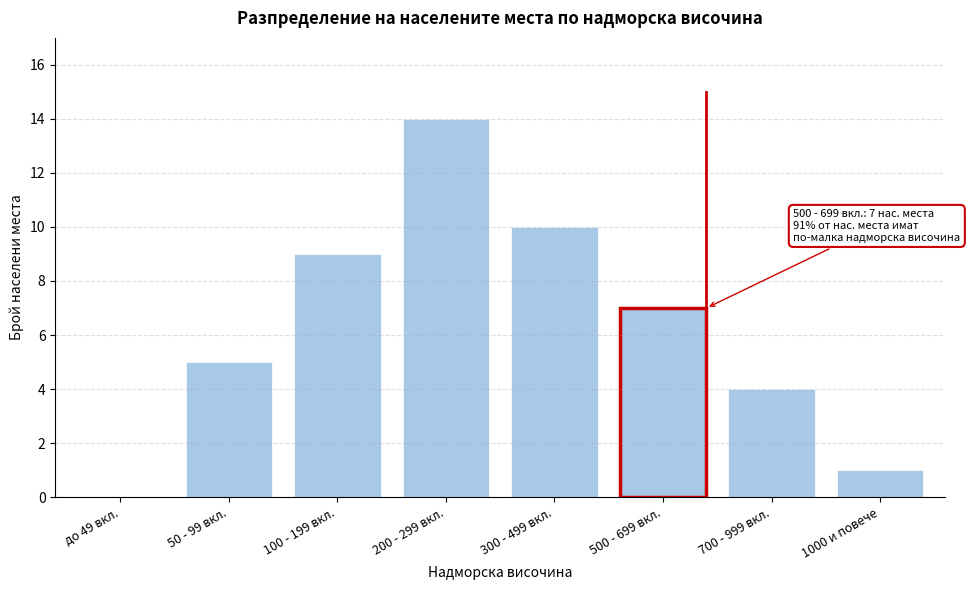

Reading left to right, extract all data points from this chart.

до 49 вкл.=0	50 - 99 вкл.=5	100 - 199 вкл.=9	200 - 299 вкл.=14	300 - 499 вкл.=10	500 - 699 вкл.=7	700 - 999 вкл.=4	1000 и повече=1